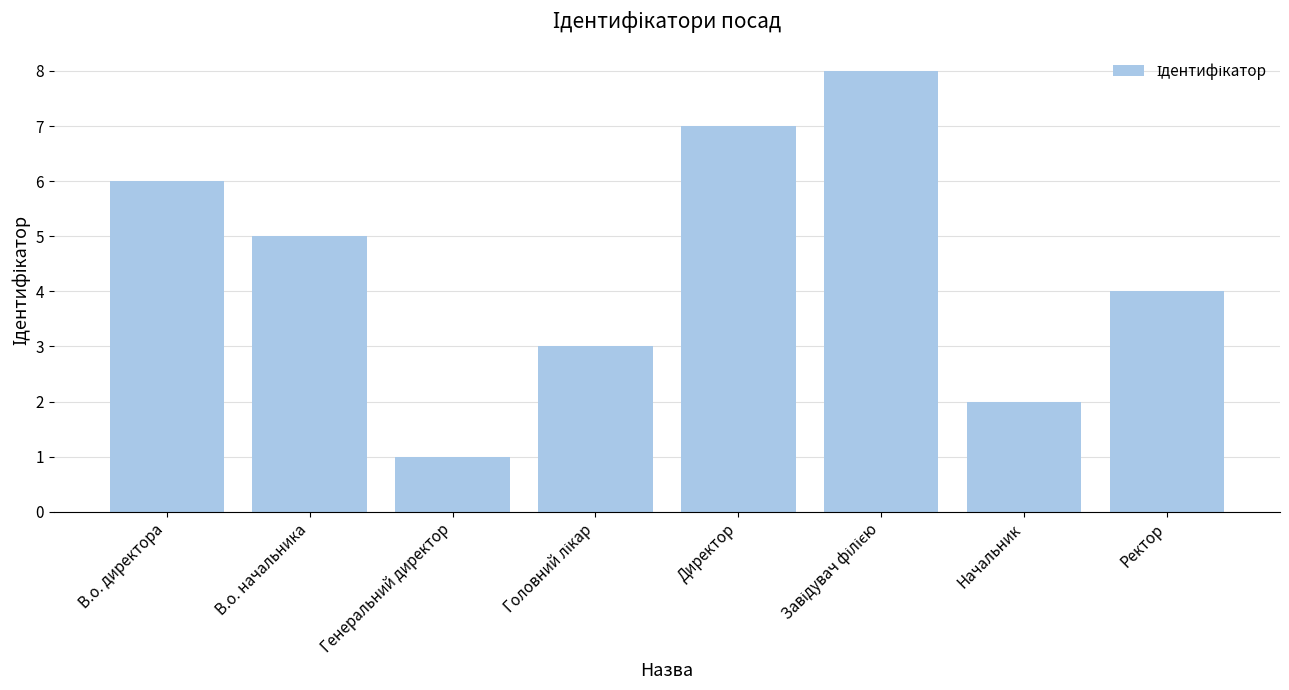

How many bars are there in total?

8